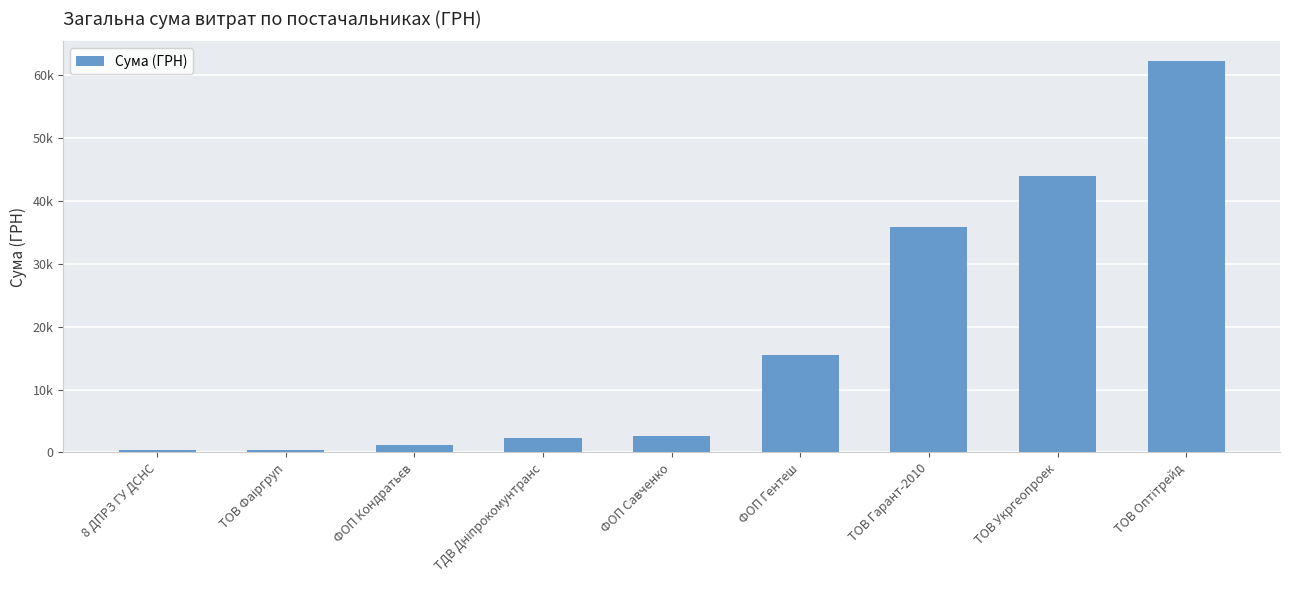

Where does the data first go above 2615?

ФОП Гентеш